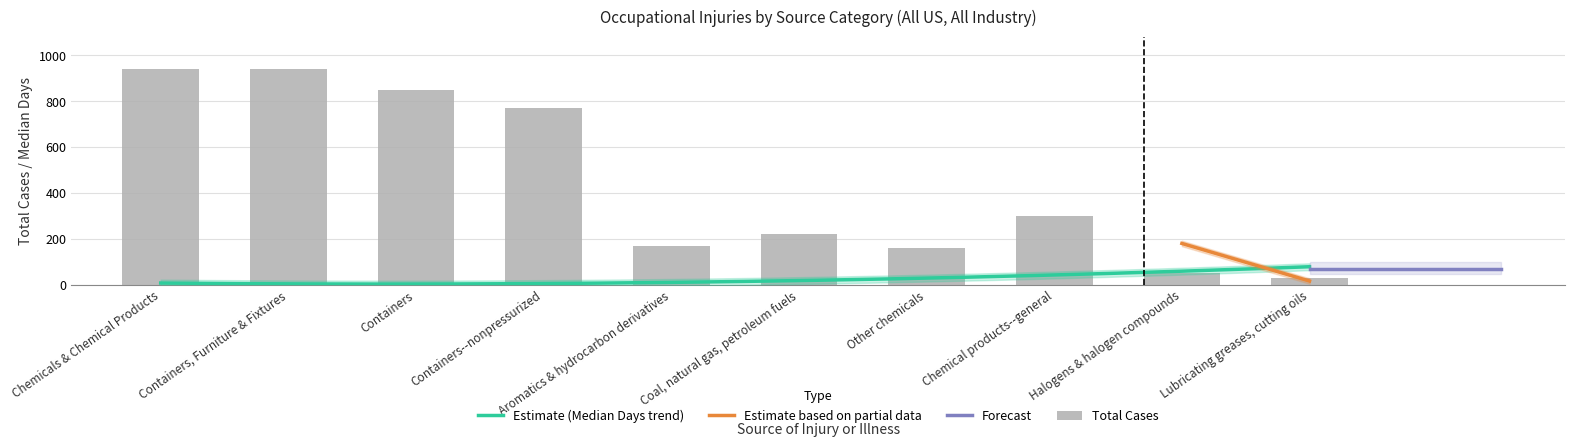

At how many categories does at least one series exceed 239?

5